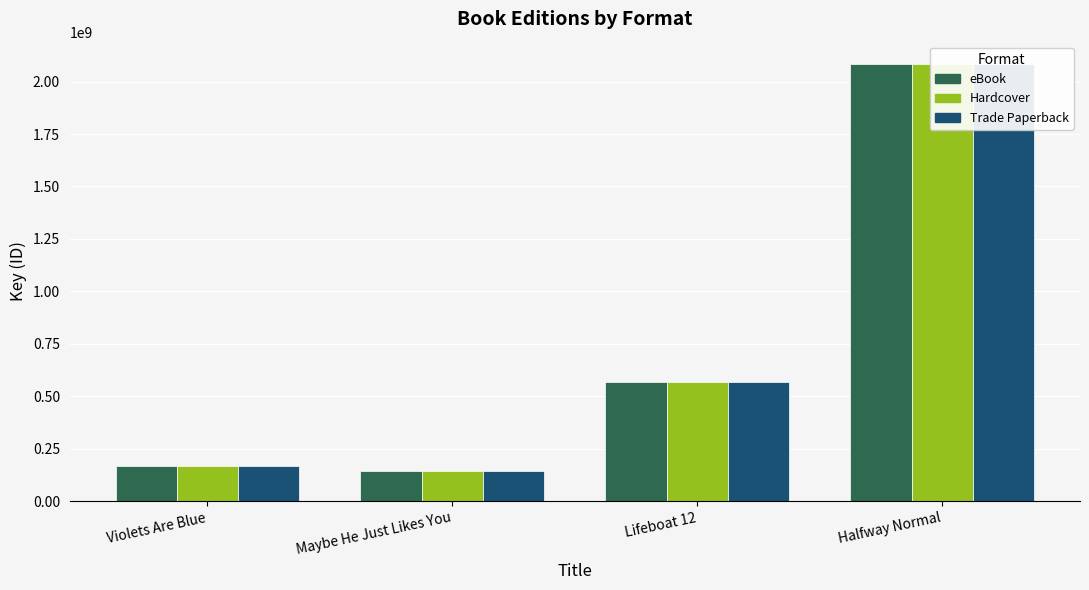

Count the number of categories in the chart.

4